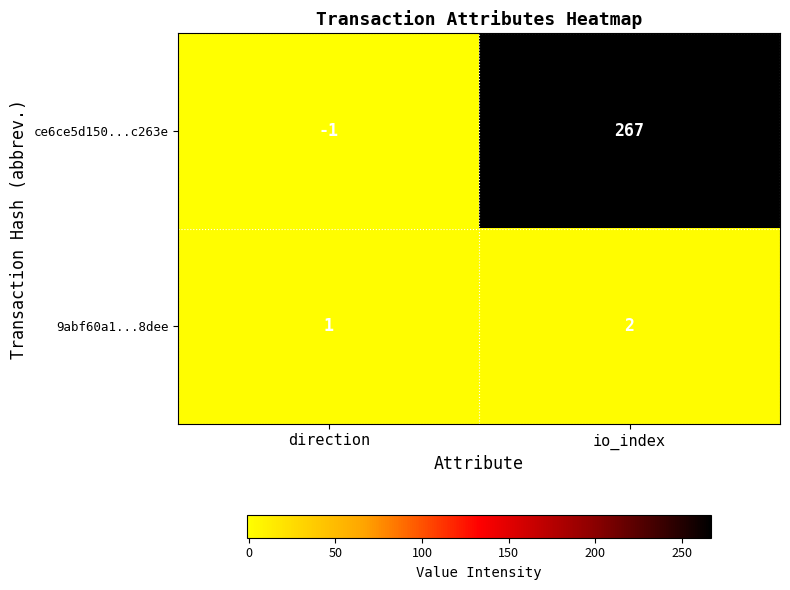

What is the smallest value displayed?

-1